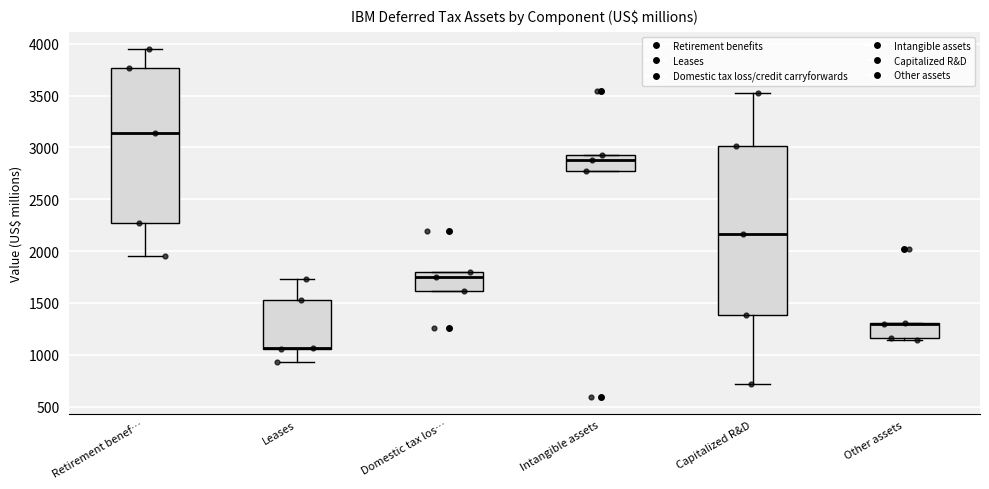

Reading left to right, transcribe this box plot: for each box, give where its median line is, the range the box spans, and where its two whiskers end, as read against the y-axis. The values are not printed on the chart, so give them approximately, as read against the axis.

Retirement benef…: median 3150, box 2250 to 3750, whiskers 1950 to 3950
Leases: median 1050 (drawn on the box's lower edge), box 1050 to 1550, whiskers 950 to 1750
Domestic tax los…: median 1750, box 1600 to 1800, whiskers 1600 to 1800
Intangible assets: median 2900, box 2750 to 2950, whiskers 2750 to 2950
Capitalized R&D: median 2150, box 1400 to 3000, whiskers 700 to 3500
Other assets: median 1300 (drawn on the box's upper edge), box 1150 to 1300, whiskers 1150 to 1300